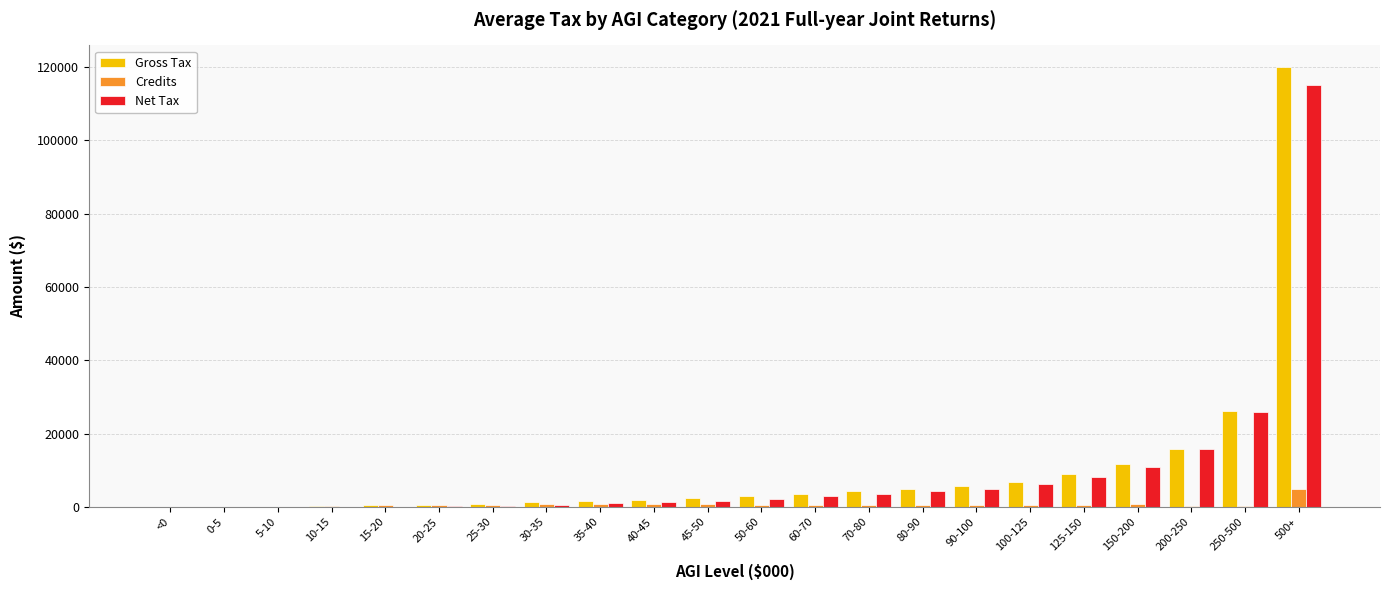

What is the sum of all Net Tax values?

205663